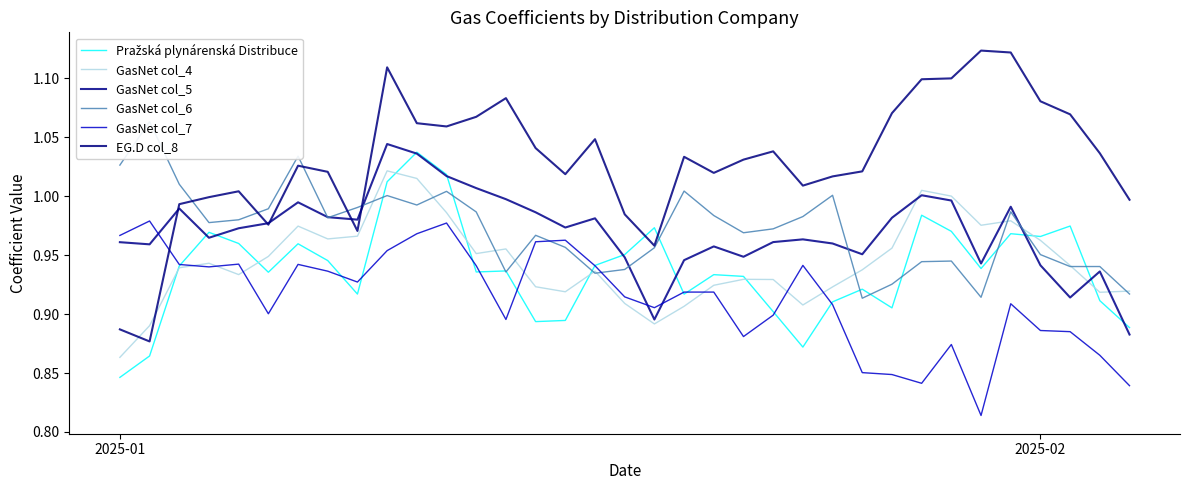

Rank the series by their maximum value, from lowest to highest.

GasNet col_7, GasNet col_4, Pražská plynárenská Distribuce, GasNet col_5, GasNet col_6, EG.D col_8